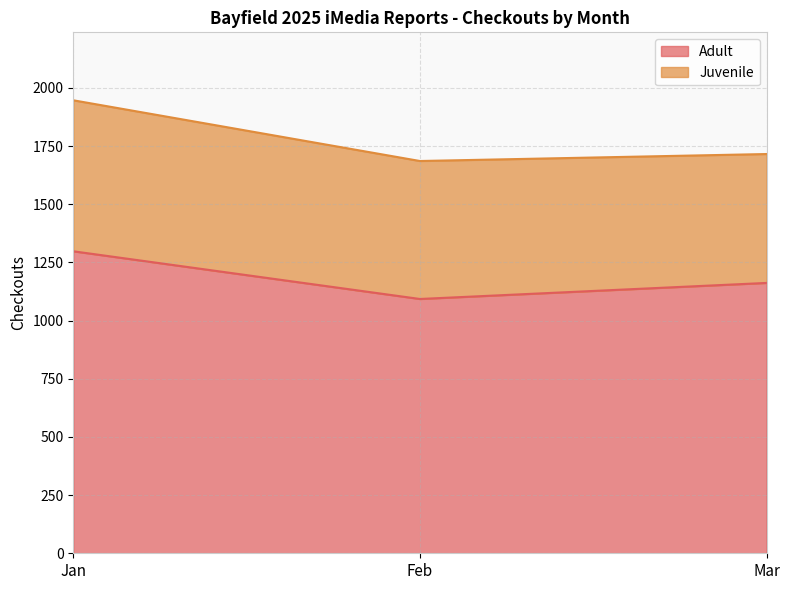

List the labels in order of value, smallest first.

Feb, Mar, Jan